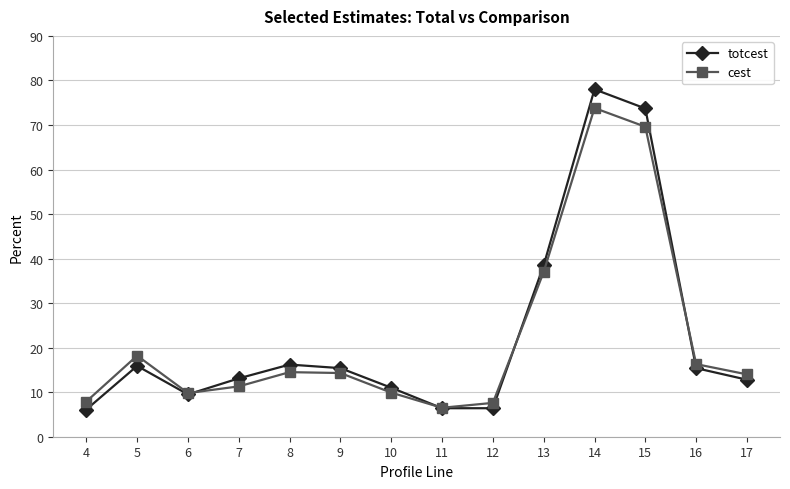

Count the number of data series in this chart.

2